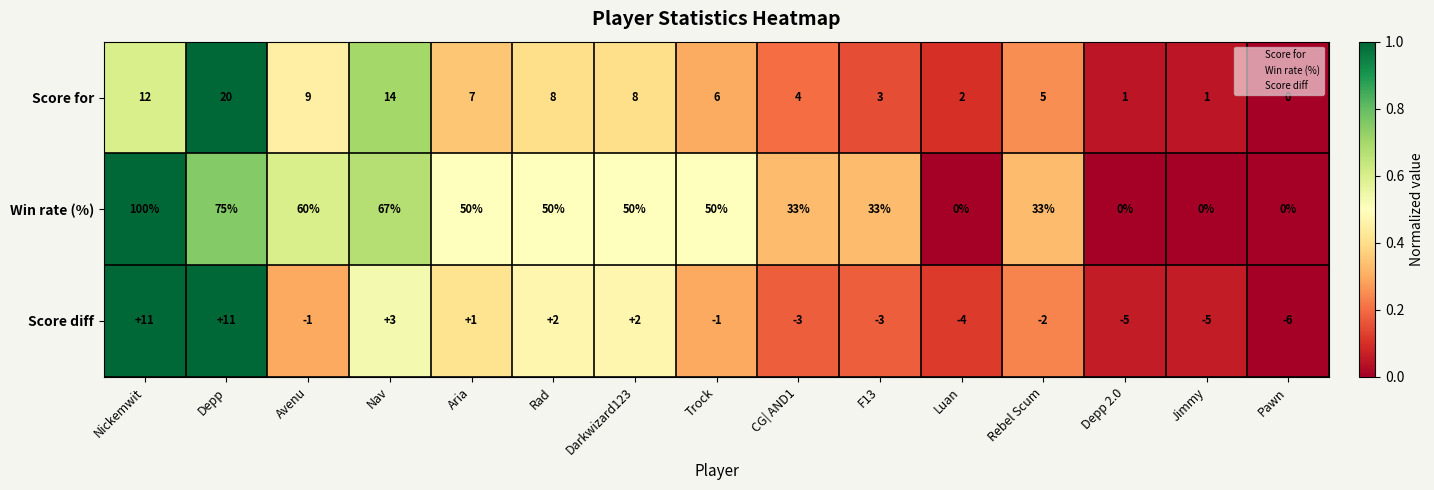

Rank the series at Darkwizard123 from lowest to highest value.

Score diff, Score for, Win rate (%)